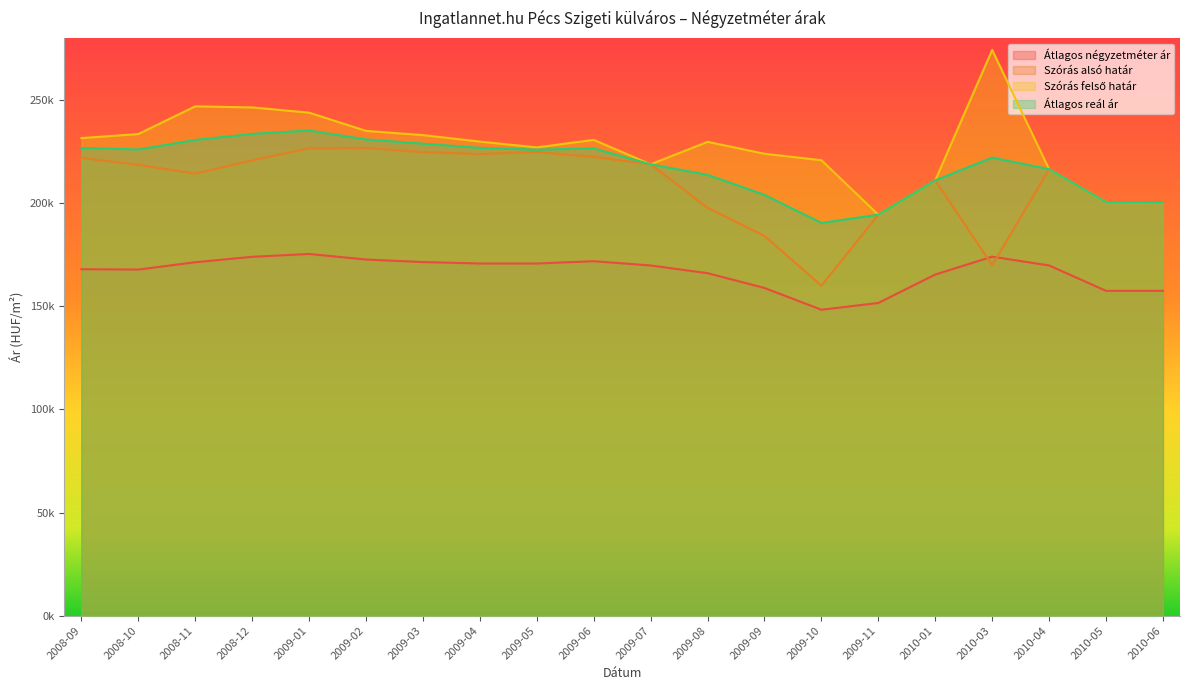

True or false: Szórás alsó határ and Szórás felső határ intersect in this chart.

False